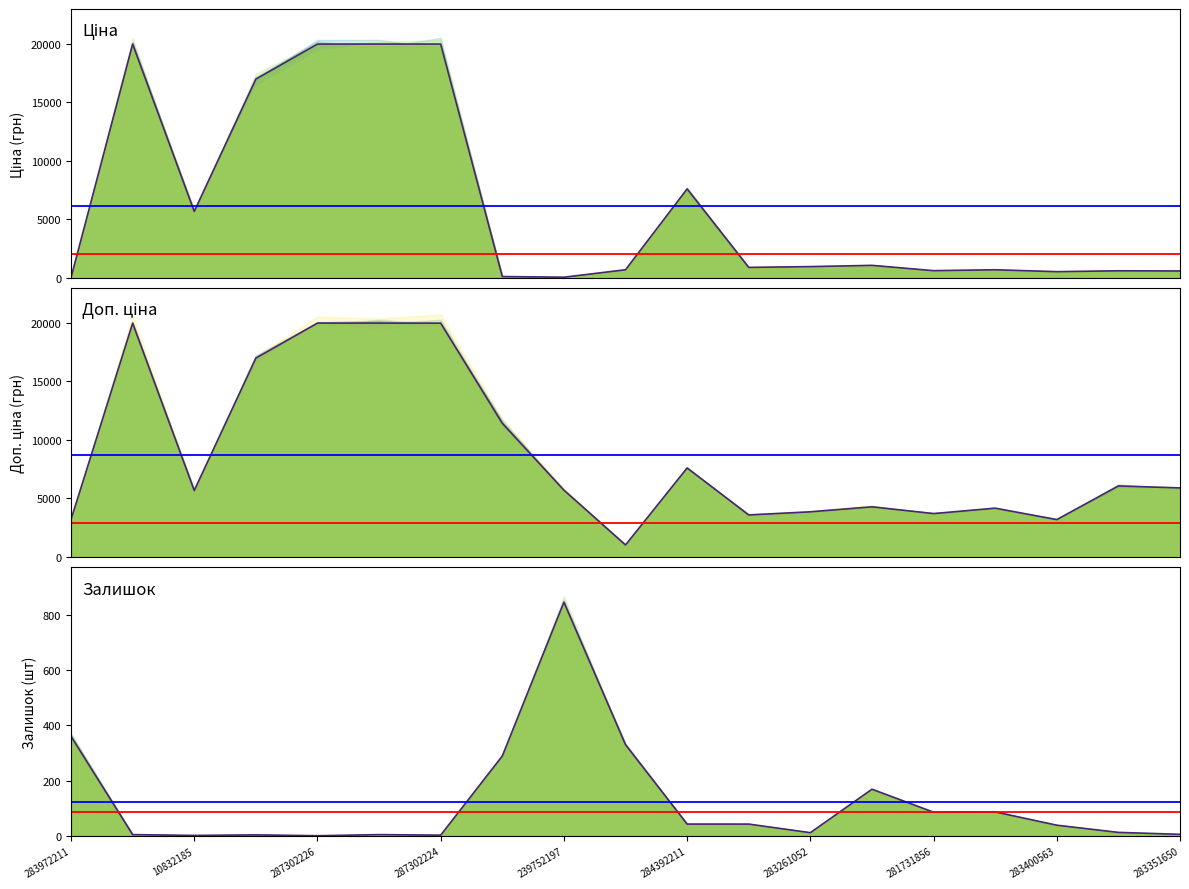

How many lines are shown in the chart?

3